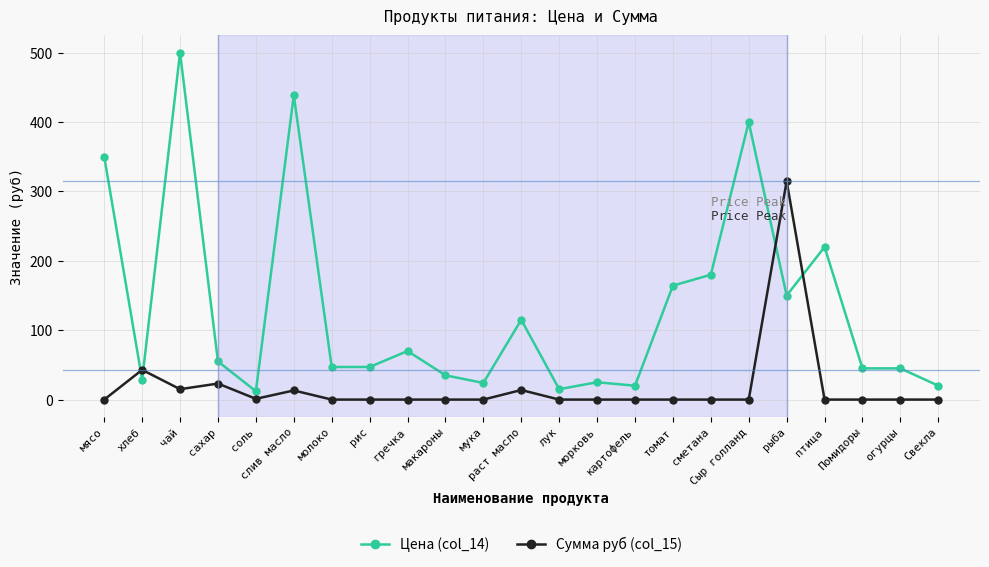

Which series has the widest spread of values?

Цена (col_14)